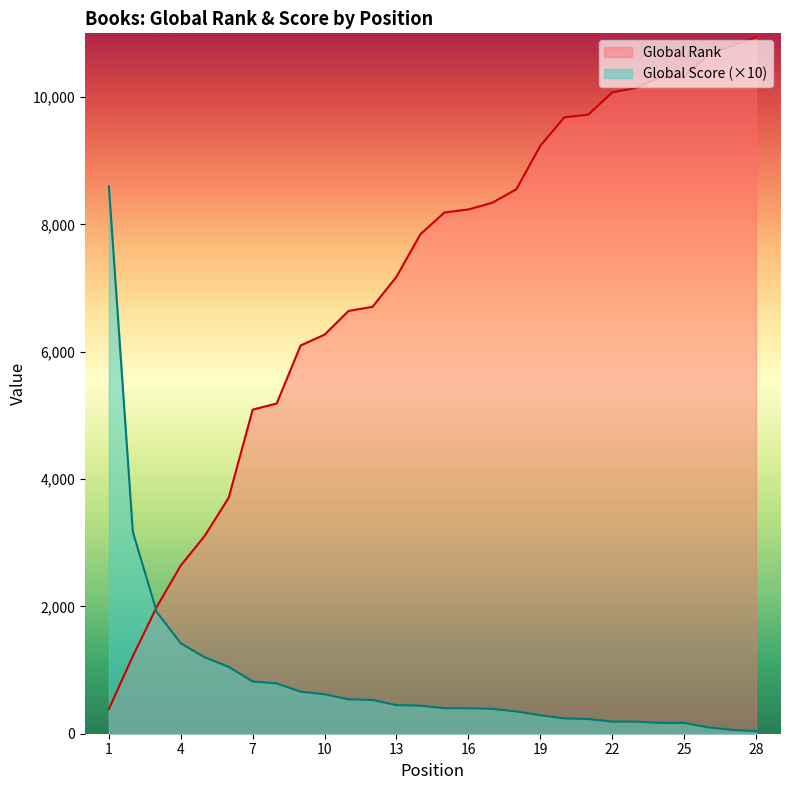

What is the sum of all Global Score values?

25420